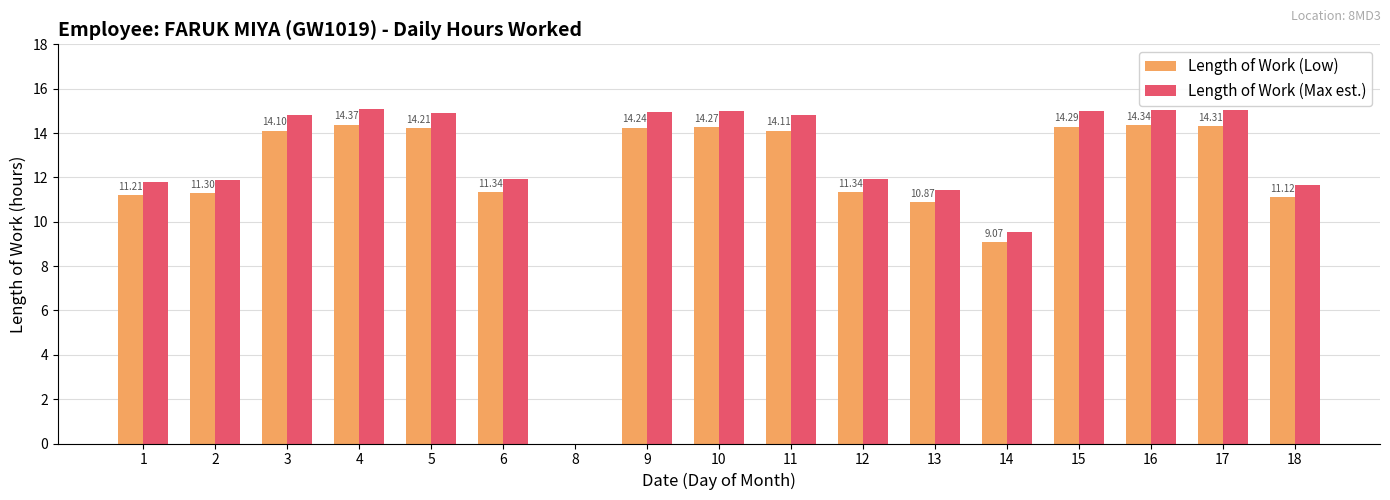

Is the value of Length of Work (Max est.) at 12 greater than the value of Length of Work (Low) at 13?

Yes